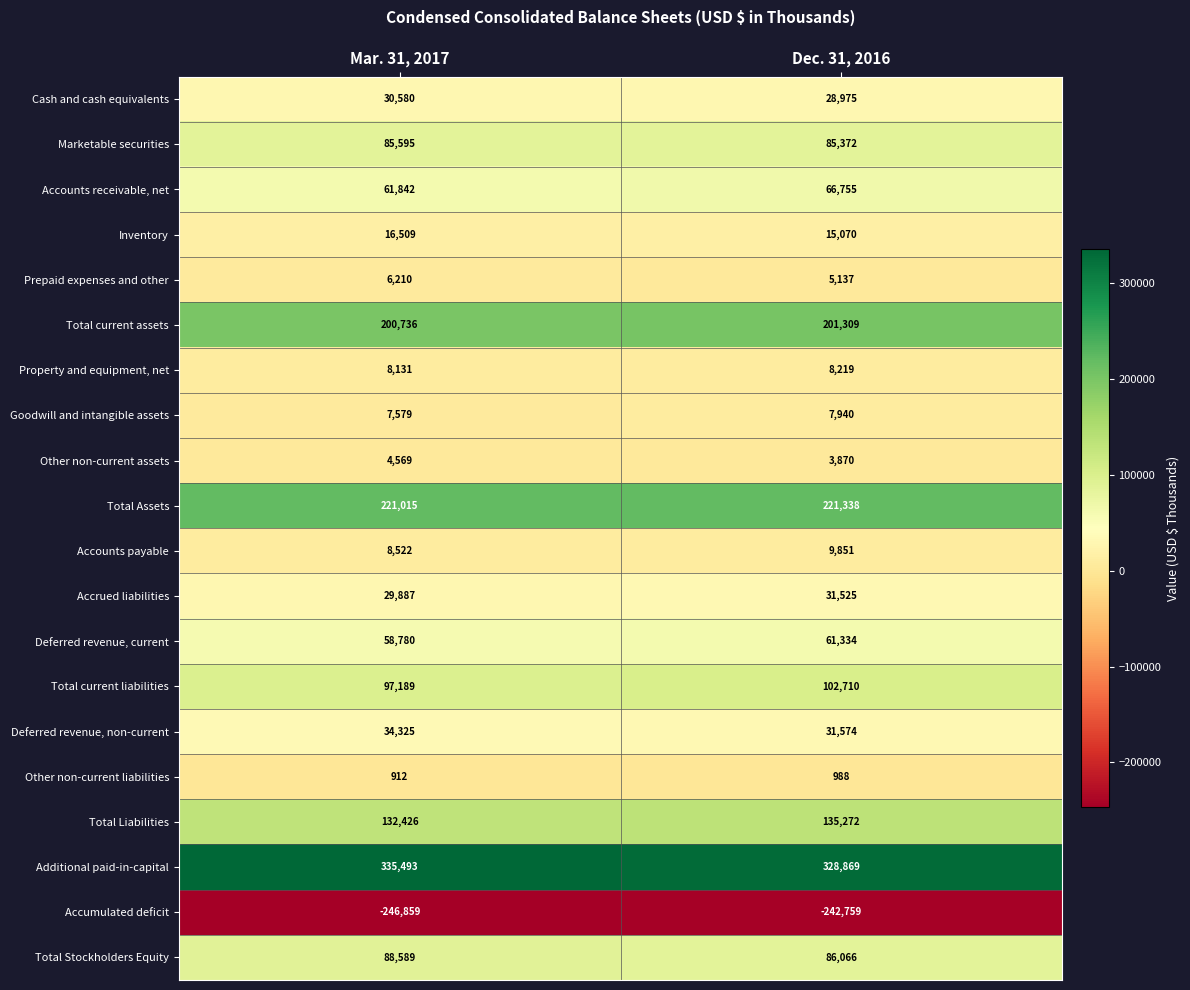

Which series has the largest total across all categories?

Additional paid-in-capital